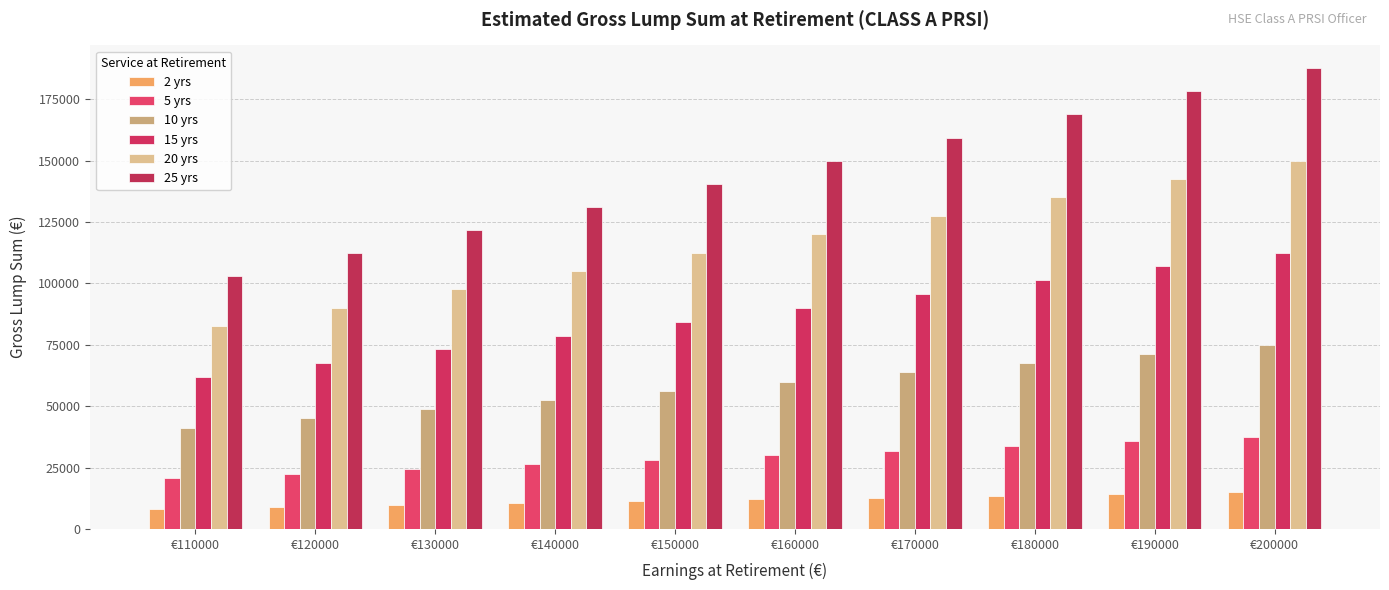

What is the value of the 15 yrs bar at the 3rd from the left?

73125